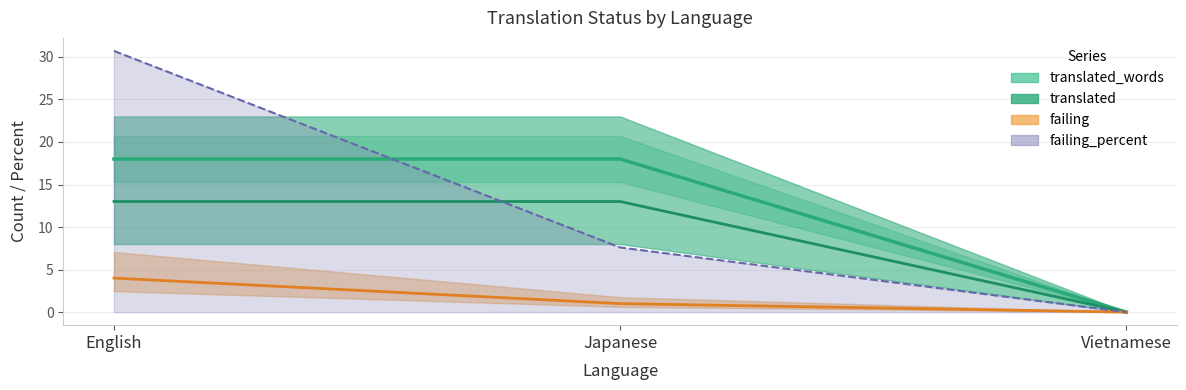

Which series has the largest range (max minus min)?

failing_percent